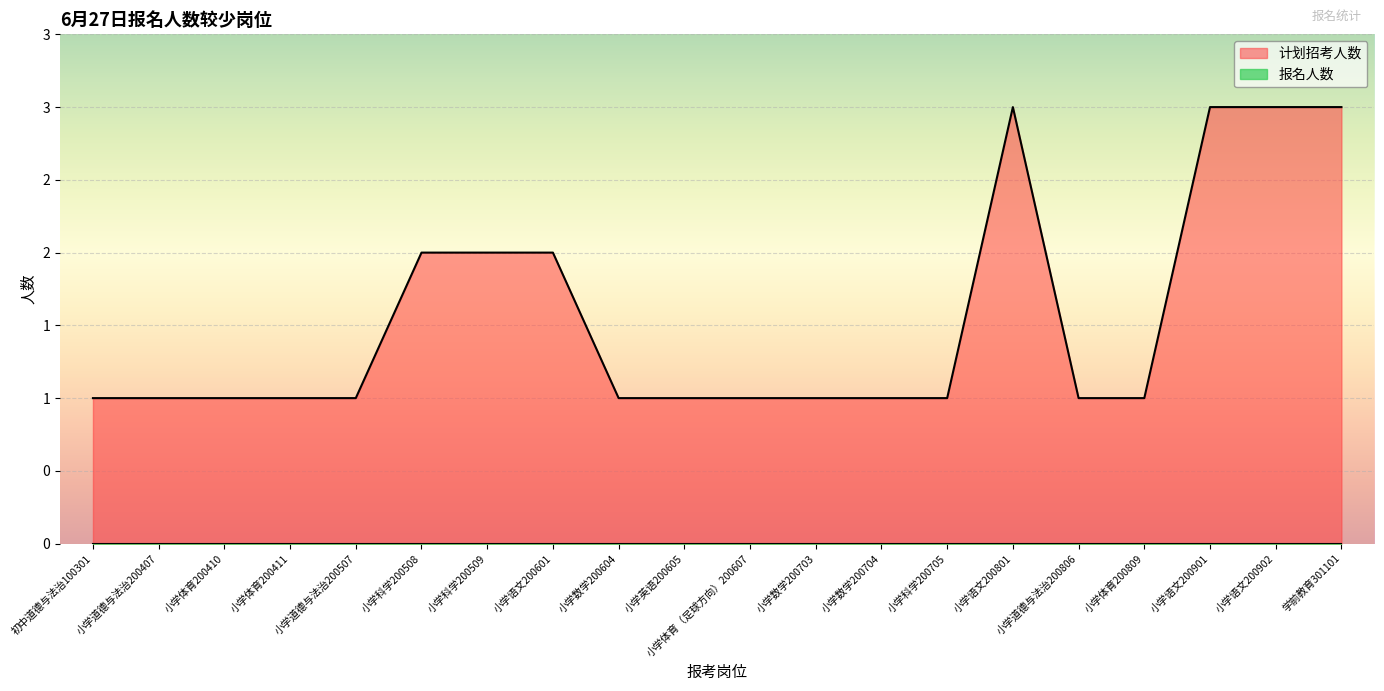

List the labels in order of value, smallest first.

初中道德与法治100301, 小学道德与法治200407, 小学体育200410, 小学体育200411, 小学道德与法治200507, 小学数学200604, 小学英语200605, 小学体育（足球方向）200607, 小学数学200703, 小学数学200704, 小学科学200705, 小学道德与法治200806, 小学体育200809, 小学科学200508, 小学科学200509, 小学语文200601, 小学语文200801, 小学语文200901, 小学语文200902, 学前教育301101